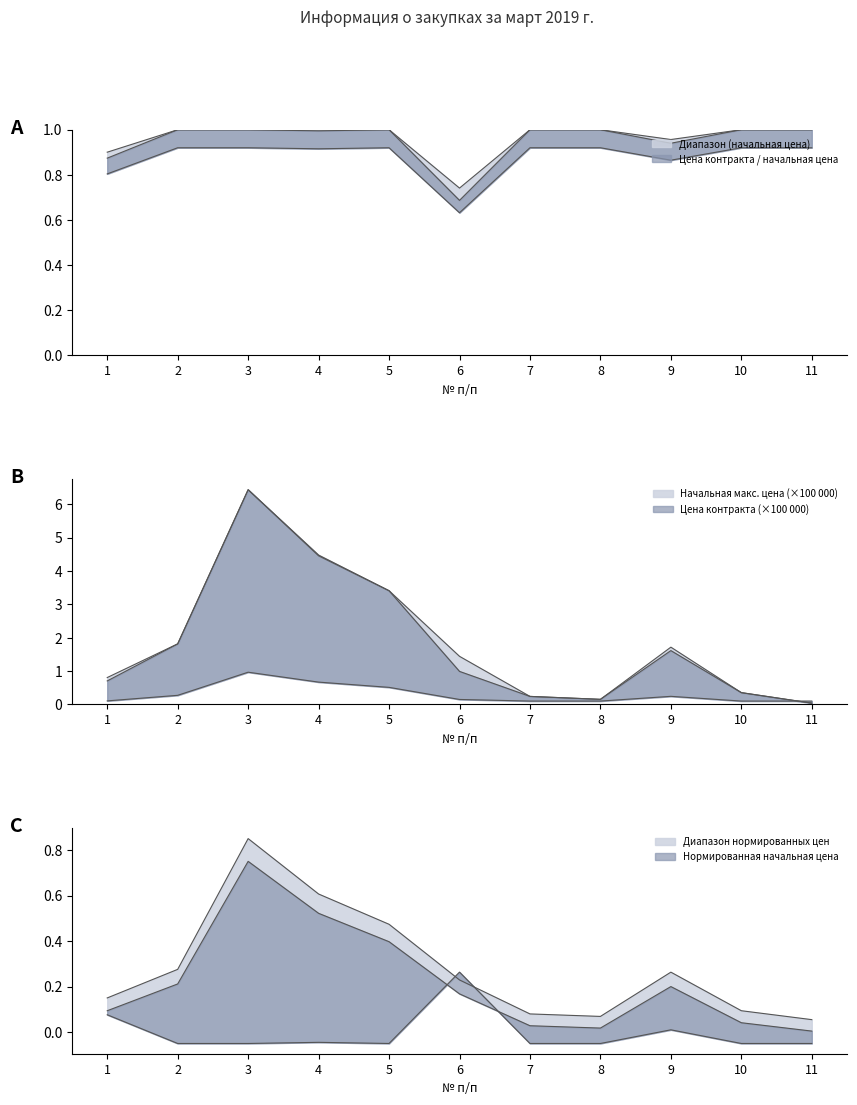

At which label is Начальная цена контракта closest to 3?

5